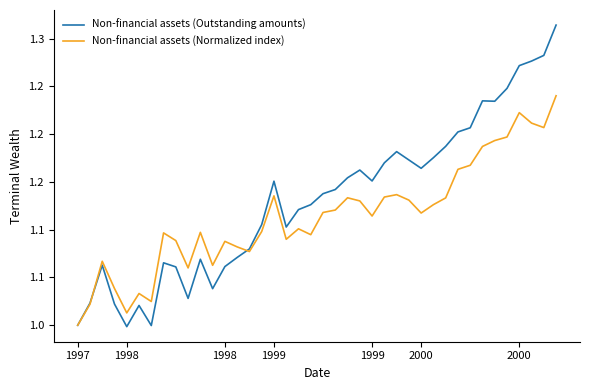

What are all the series names shown in the legend?

Non-financial assets (Outstanding amounts), Non-financial assets (Normalized index)